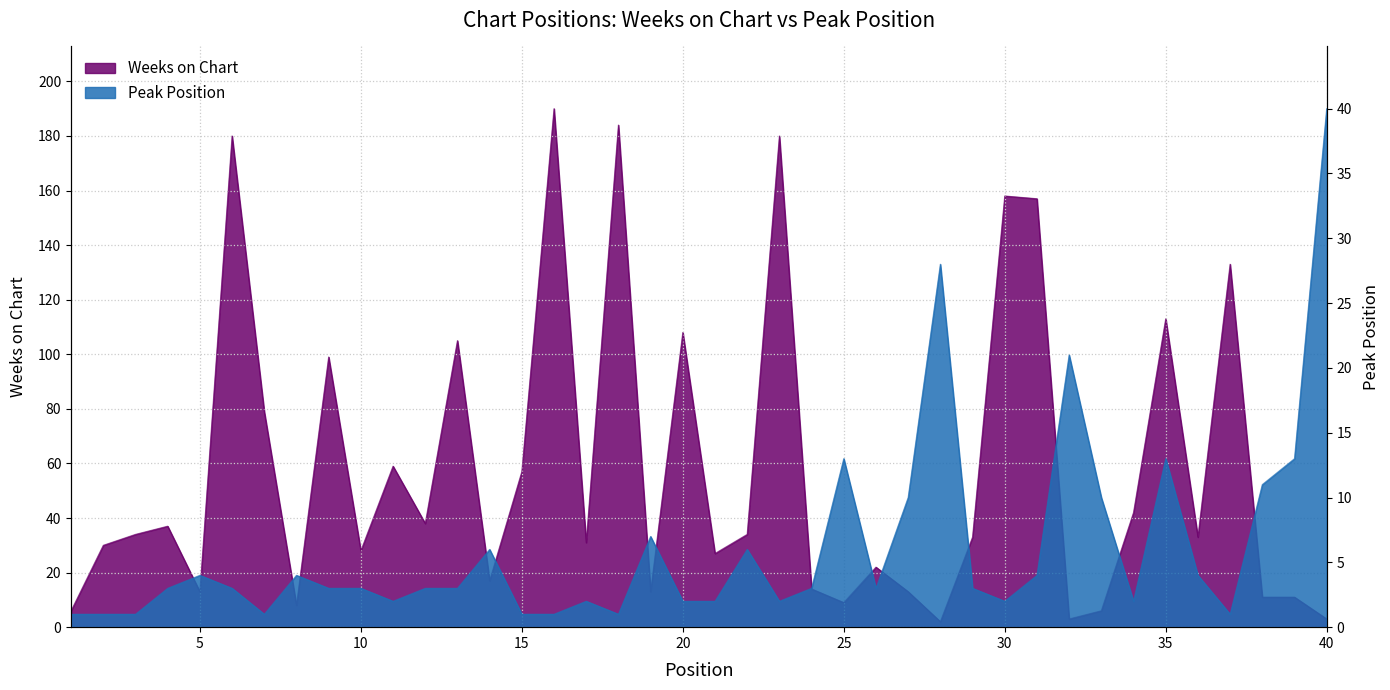

Does the chart display data point markers on the line(s)?

No